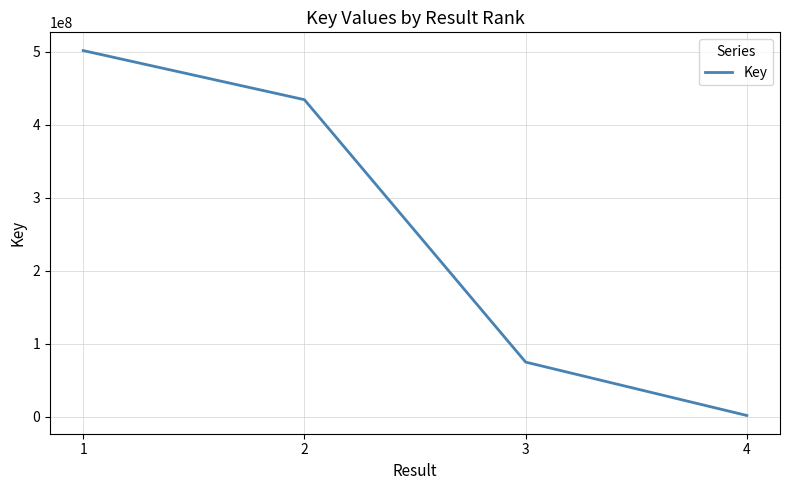

What is the sum of the values at 1 and 3?

576095955